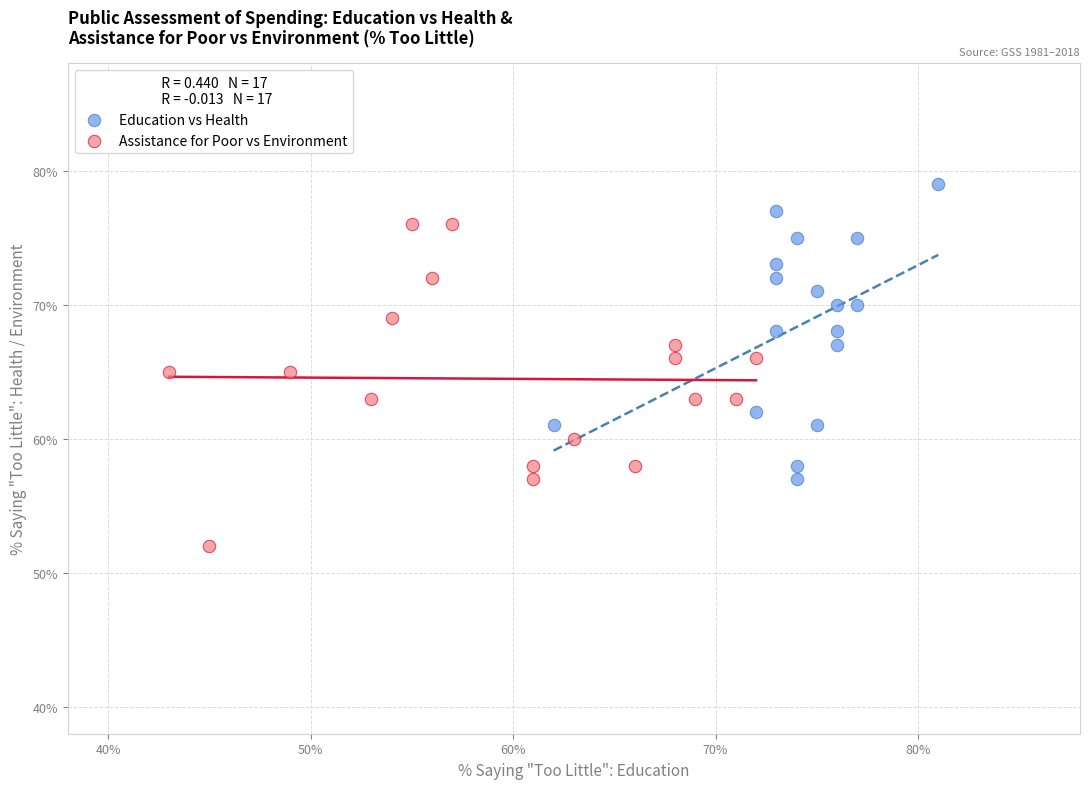

What are all the series names shown in the legend?

Education vs Health, Assistance for Poor vs Environment